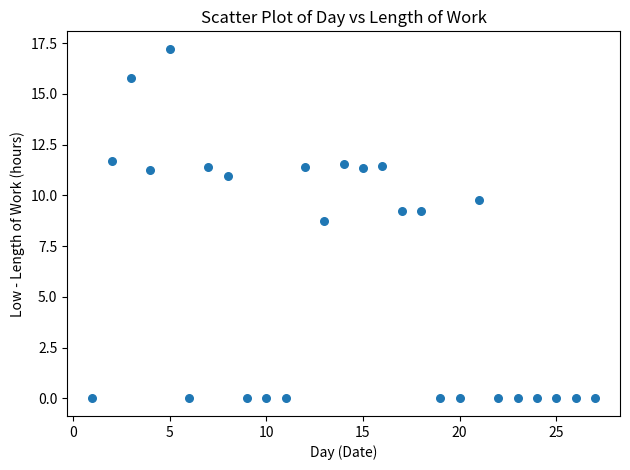

What Y value in the scatter plot is closest to 8?

8.7